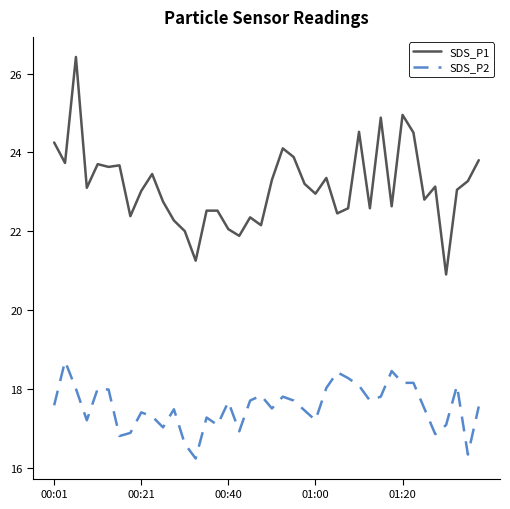

Which series has the largest total across all categories?

SDS_P1